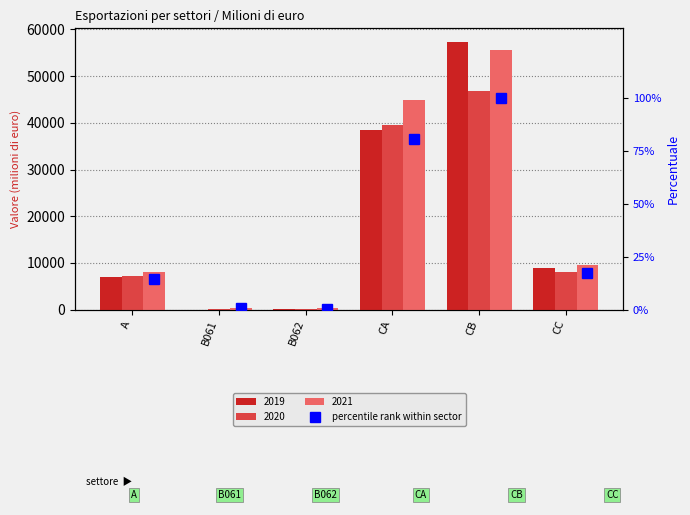

The value at CC is 6.9. True or false?

False